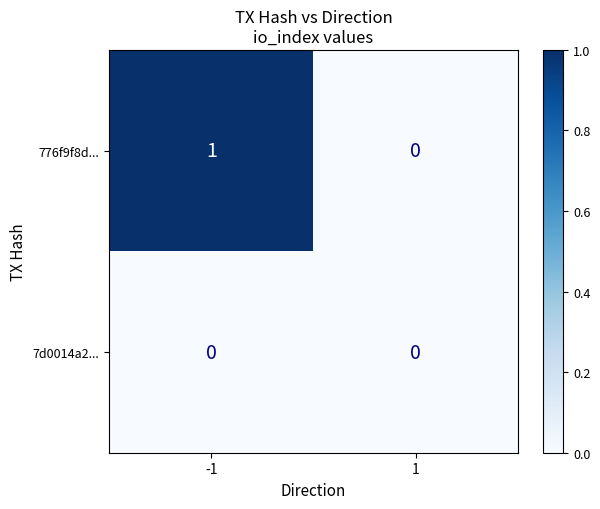

True or false: 776f9f8d... has a value of 0 at 1.

True